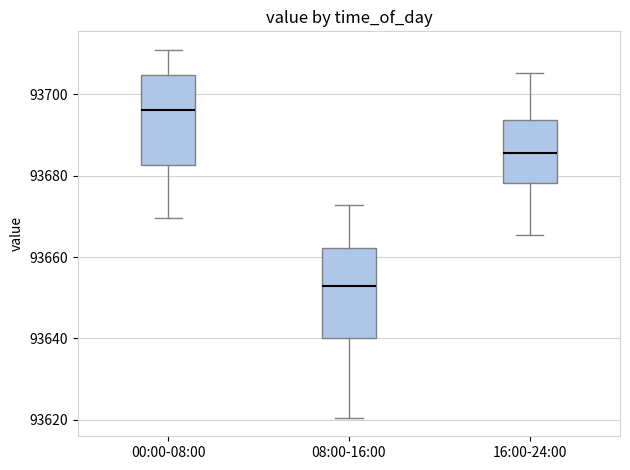

Which box has the lowest median line?

08:00-16:00